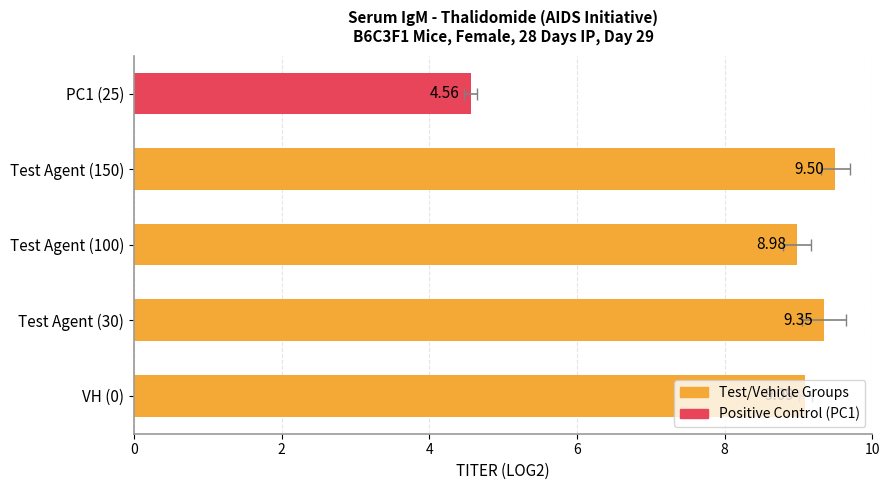

What is the sum of all values?

41.5